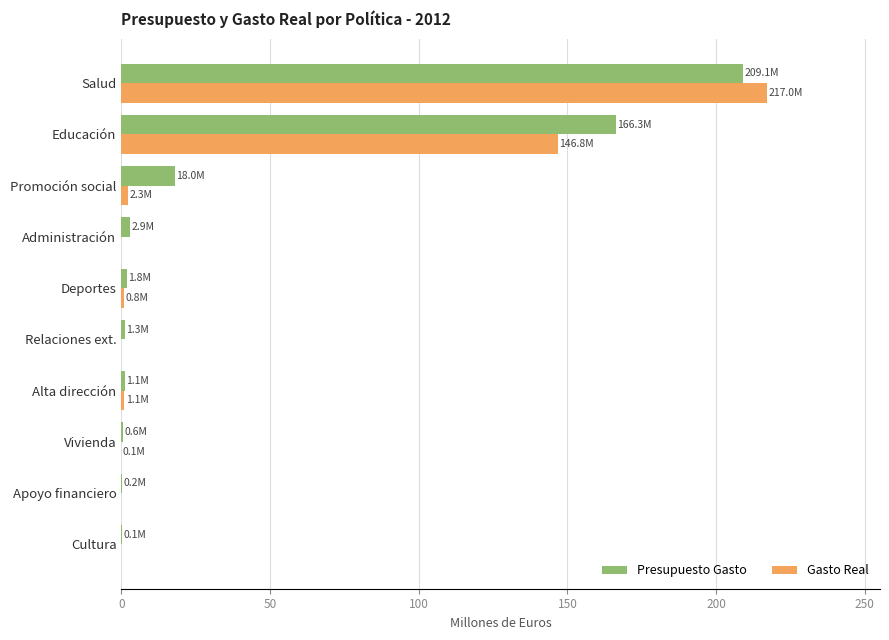

At which category is the sum across all series the highest?

Salud